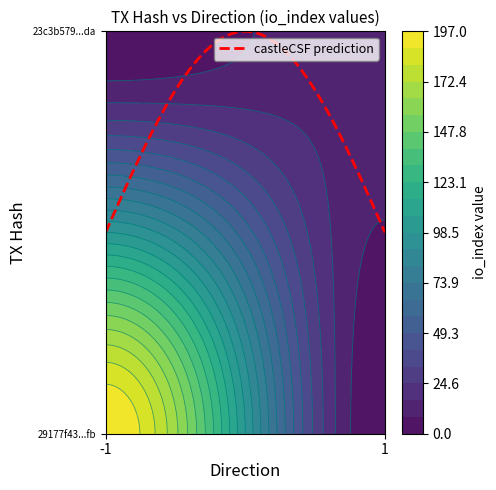

How many categories are shown in the chart?

2